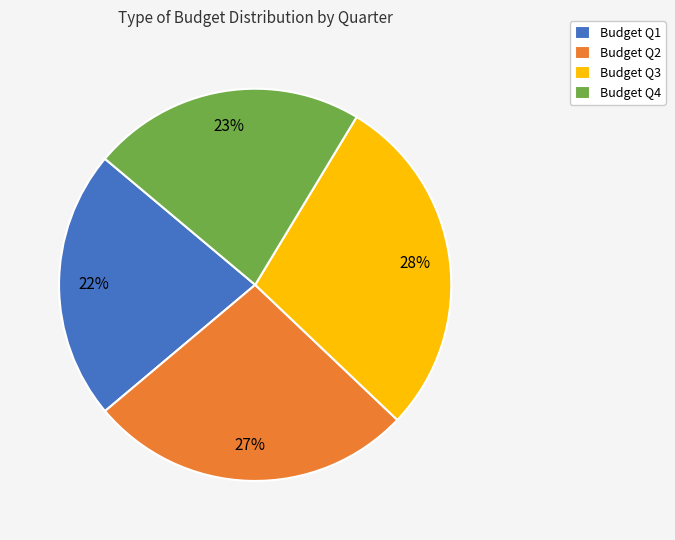

Is there any slice that represents more than half of the pie?

No